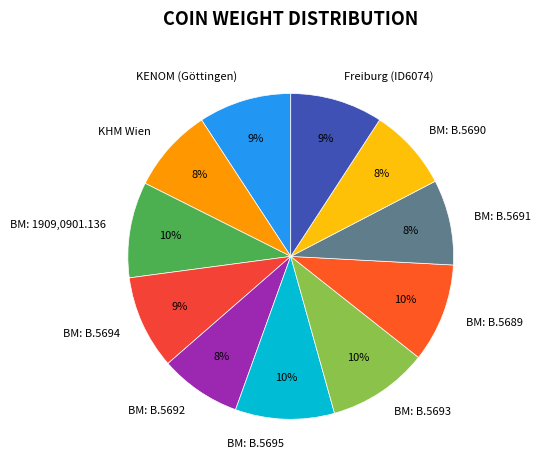

What is the ratio of the value at BM: B.5689 to the value at Freiburg (ID6074)?

1.1